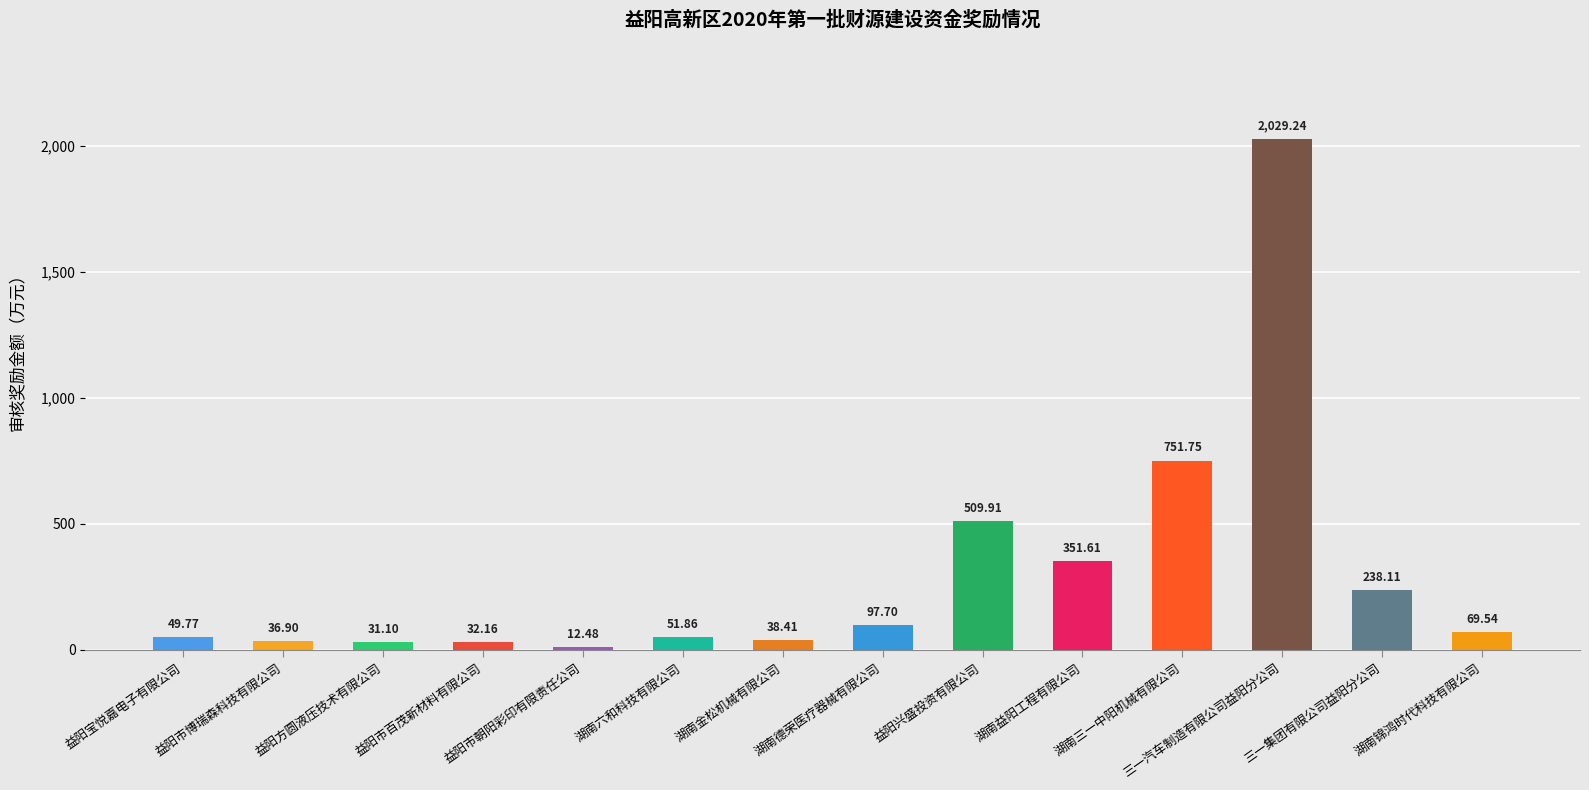

How many bars are there in total?

14